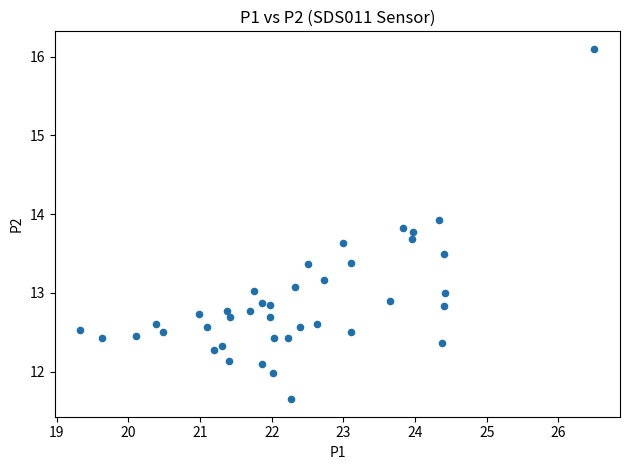

What is the range of X values (max minus min)?

7.2